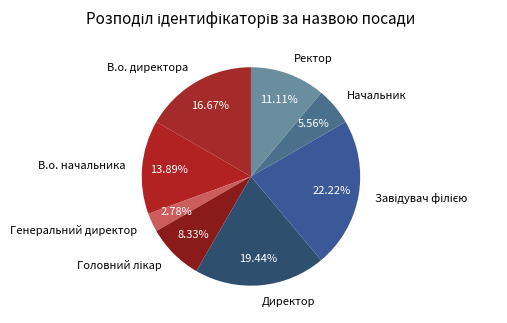

Is Генеральний директор the majority of the pie?

No